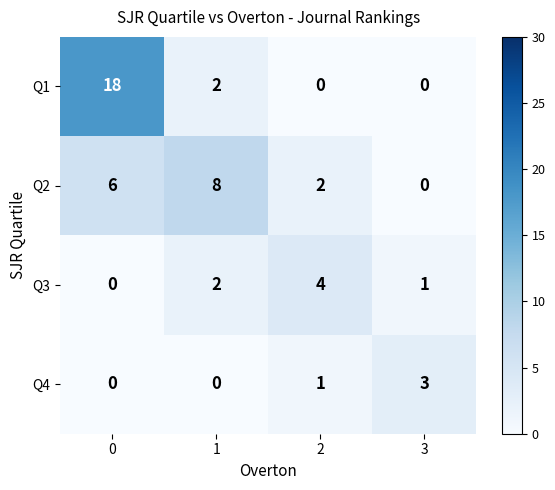

Reading right to left, transcribe all the data shown in this chart.

Q1: 0	0	2	18
Q2: 0	2	8	6
Q3: 1	4	2	0
Q4: 3	1	0	0